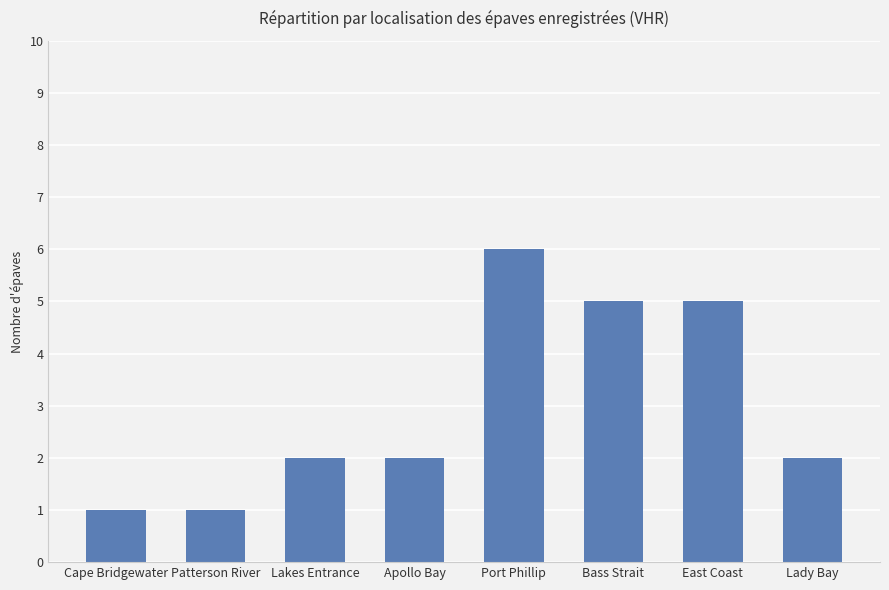

What is the label of the 8th bar from the left?

Lady Bay